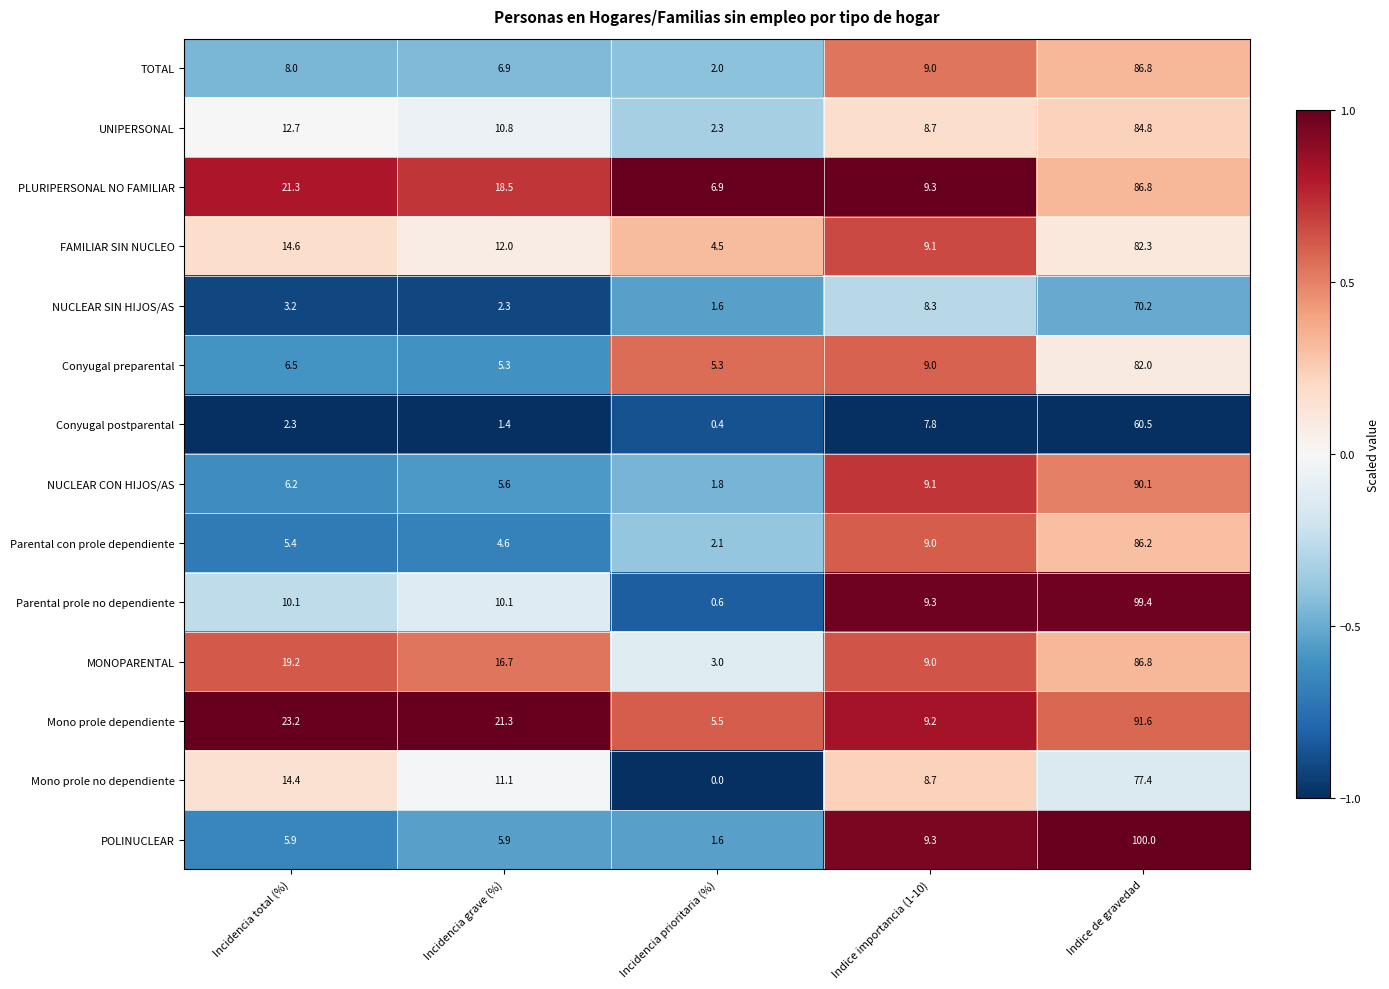

Which series has the largest total across all categories?

Mono prole dependiente